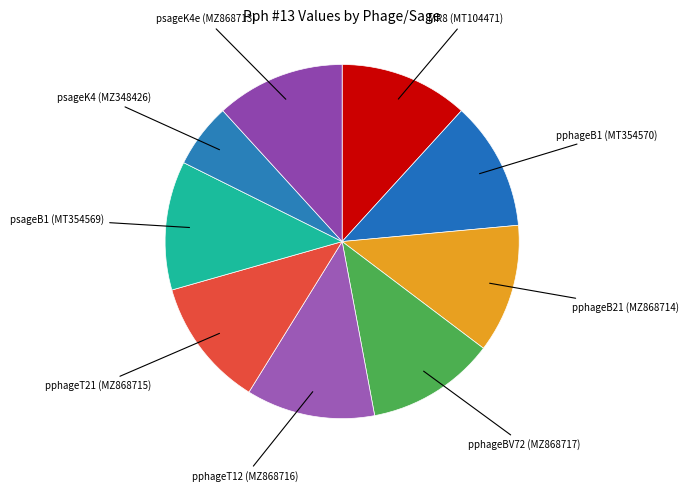

How many slices are in this pie chart?

9